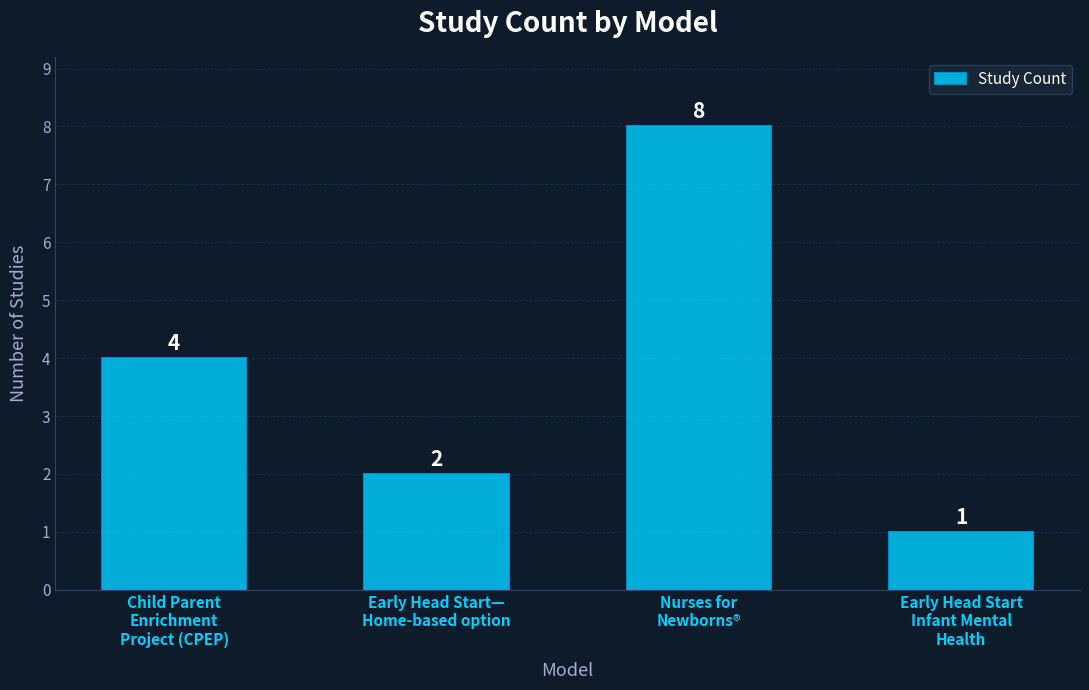

Which label corresponds to the smallest value in the chart?

Early Head Start
Infant Mental
Health